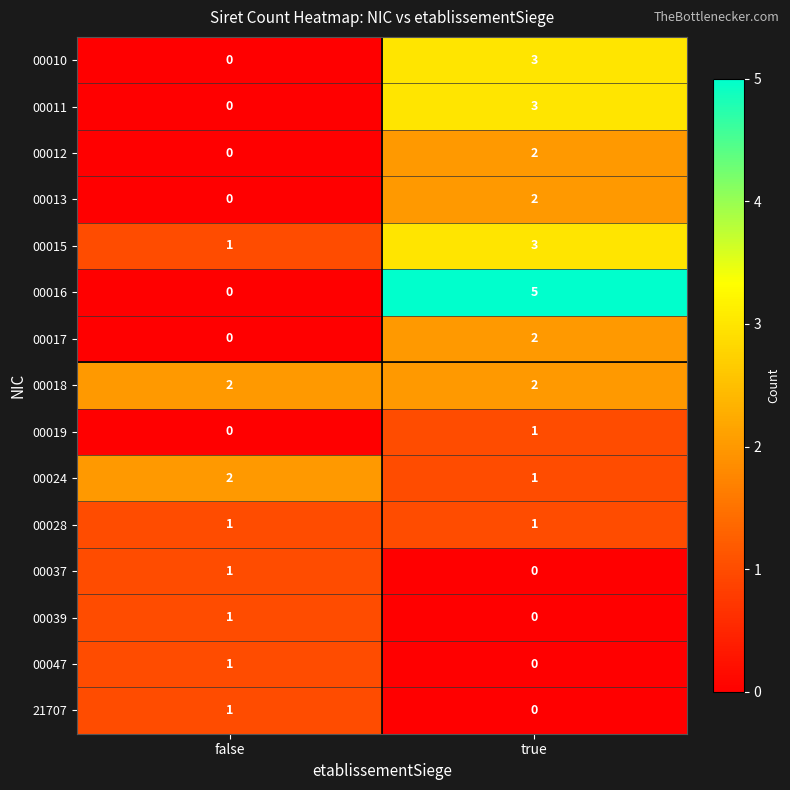

Which category has the highest value across all series?

true